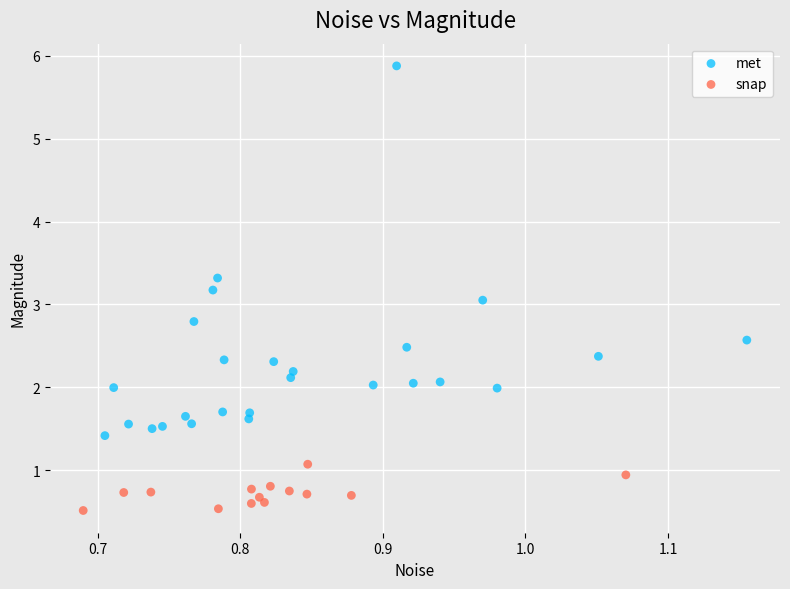

Which series reaches the minimum Y coordinate?

snap